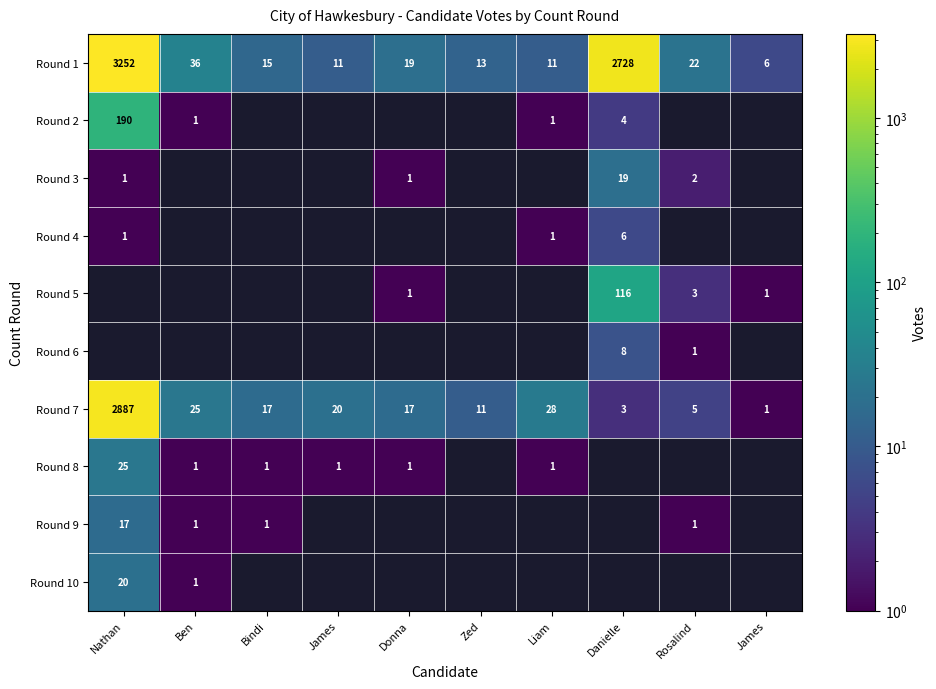

Which category has the highest value across all series?

Nathan